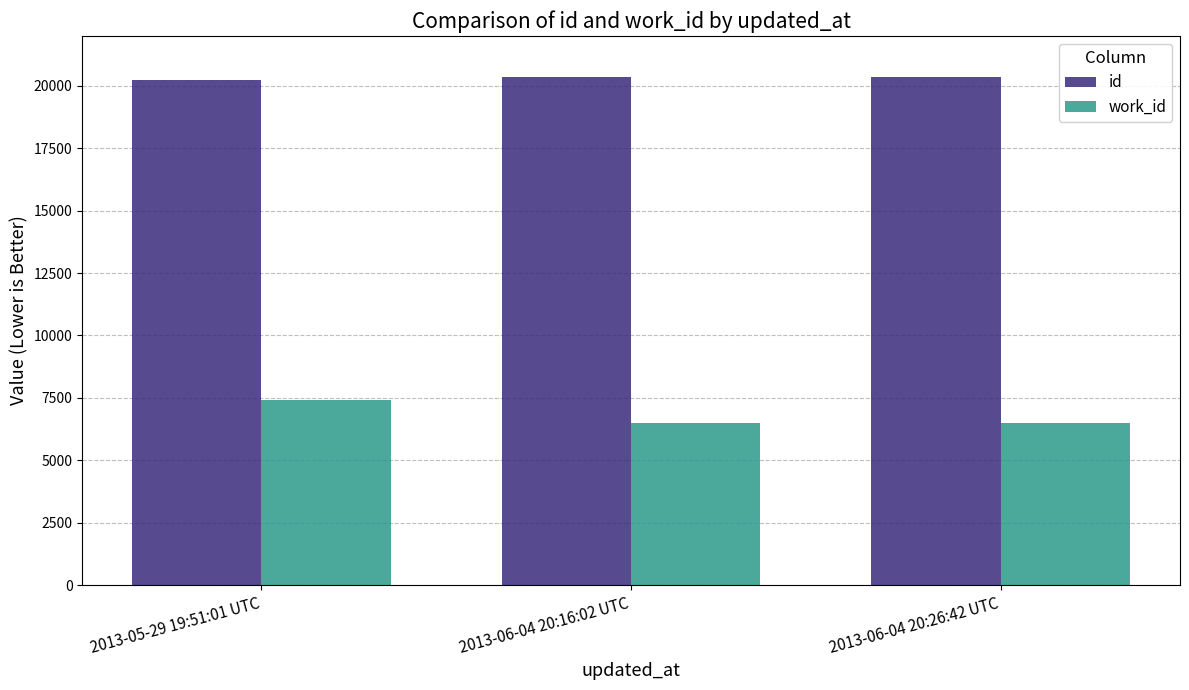

The value of id at 2013-06-04 20:16:02 UTC is 20347. True or false?

True